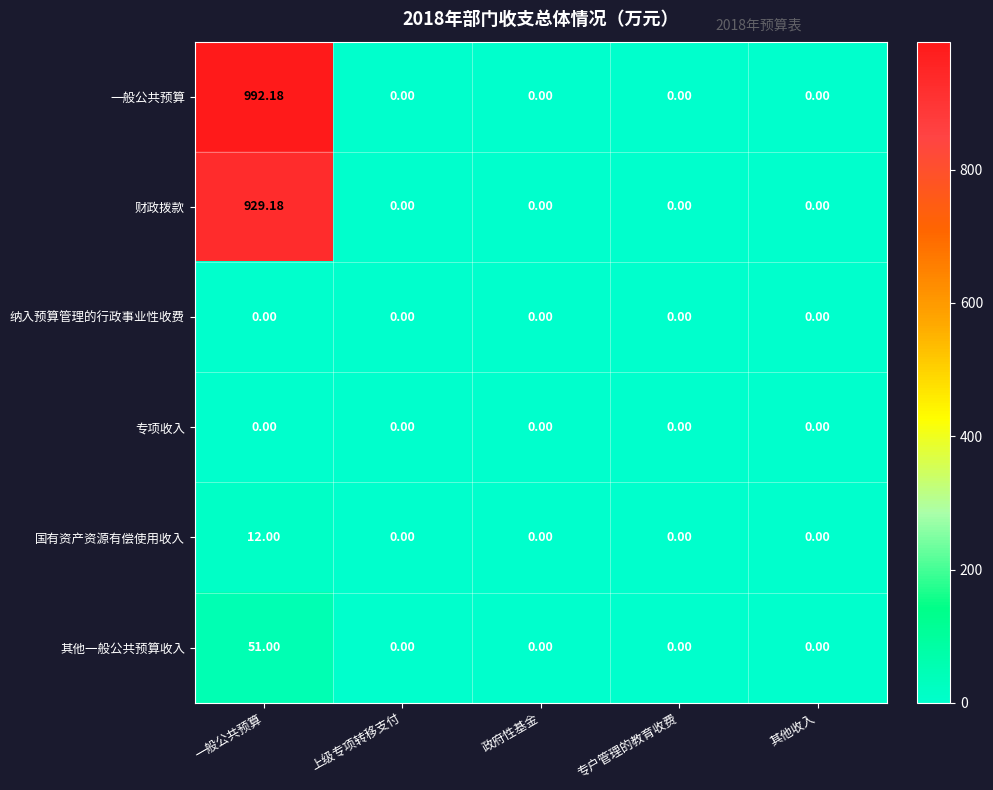

Which series has the largest range (max minus min)?

一般公共预算